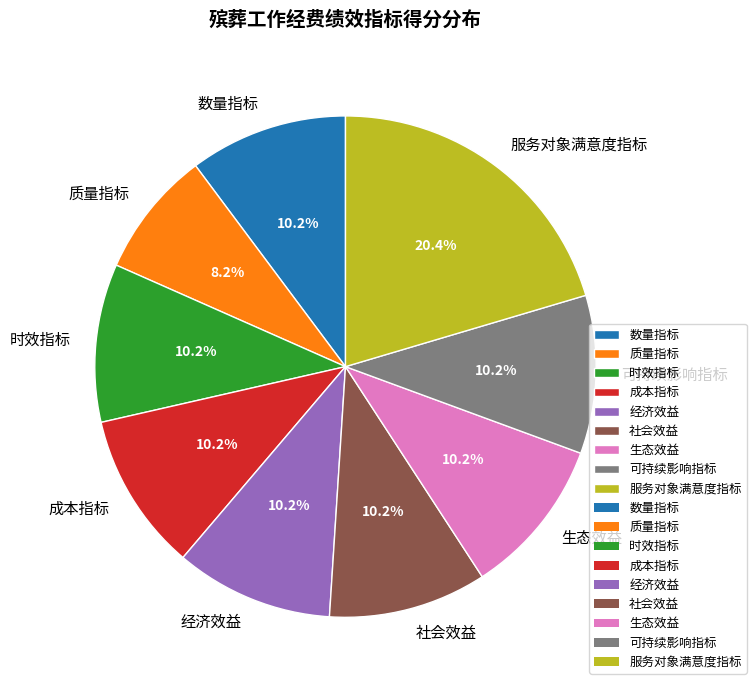

What is the ratio of the value at 数量指标 to the value at 可持续影响指标?

1.0